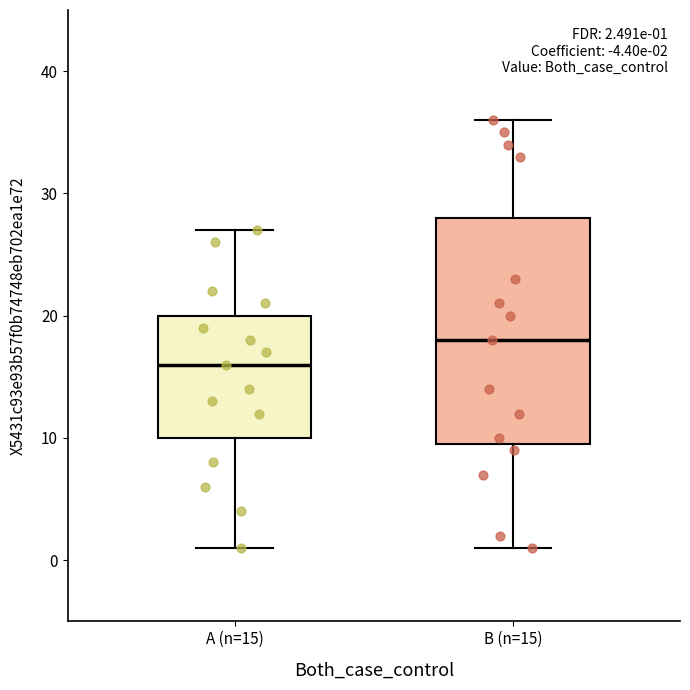

Which box has the lowest median line?

A (n=15)